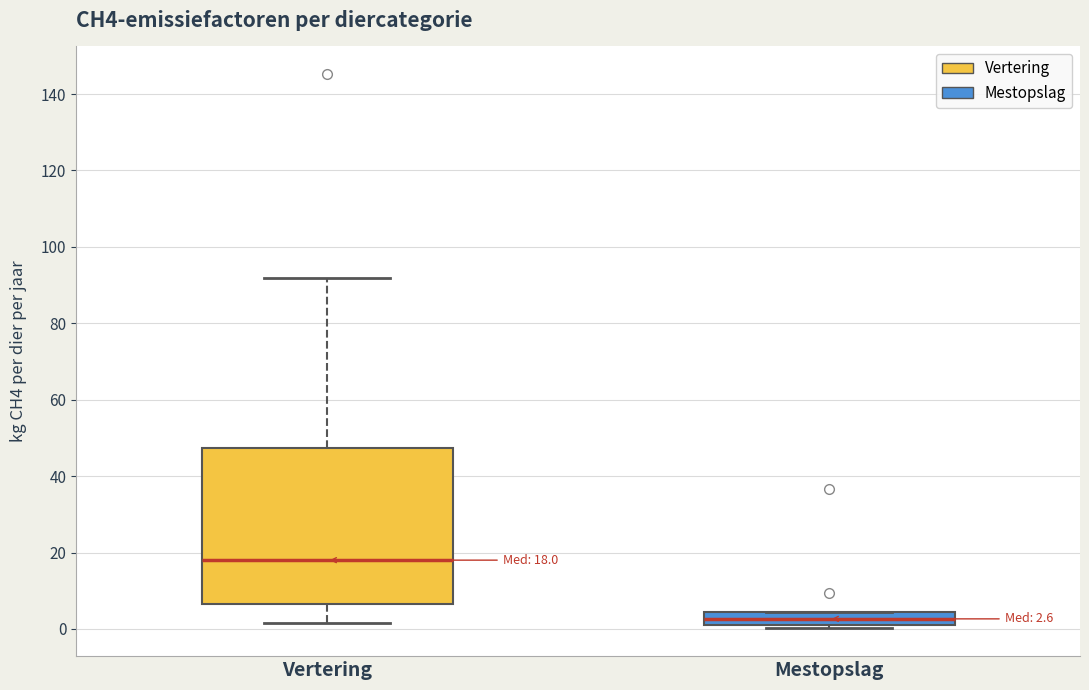

Which box has the highest median line?

Vertering